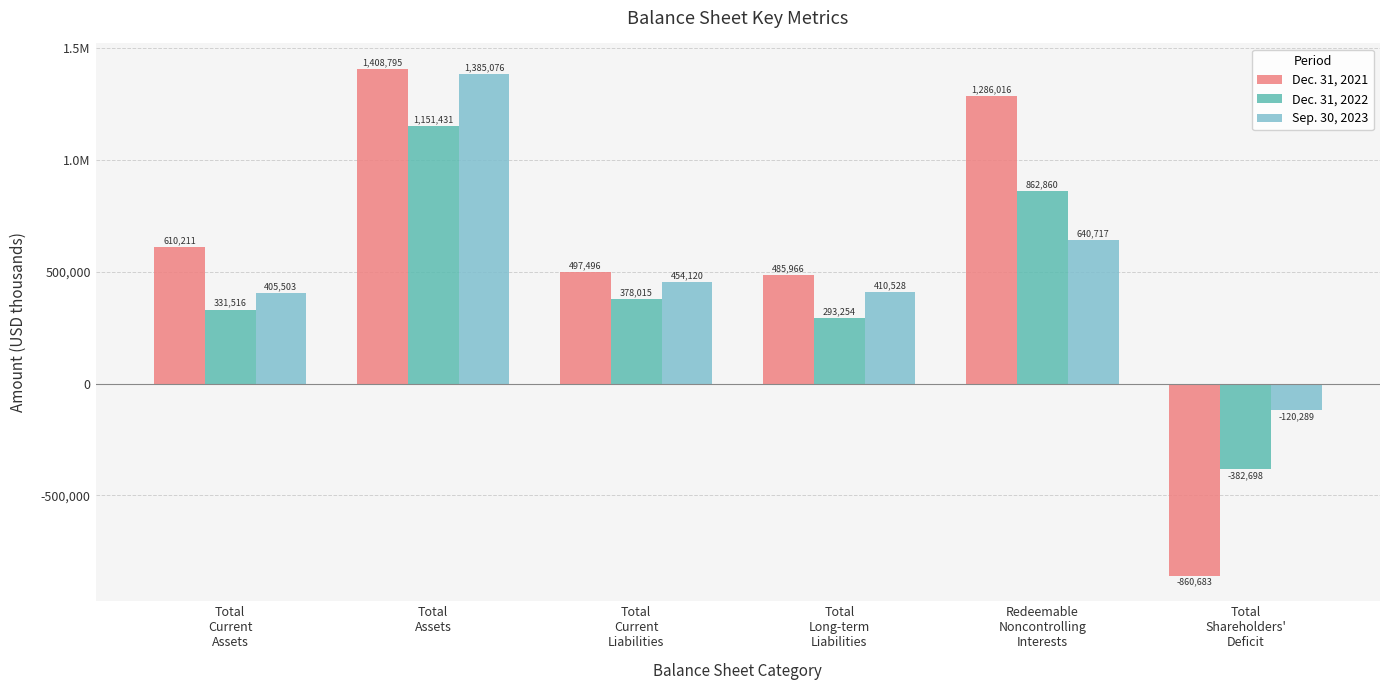

Does the chart contain any negative values?

Yes